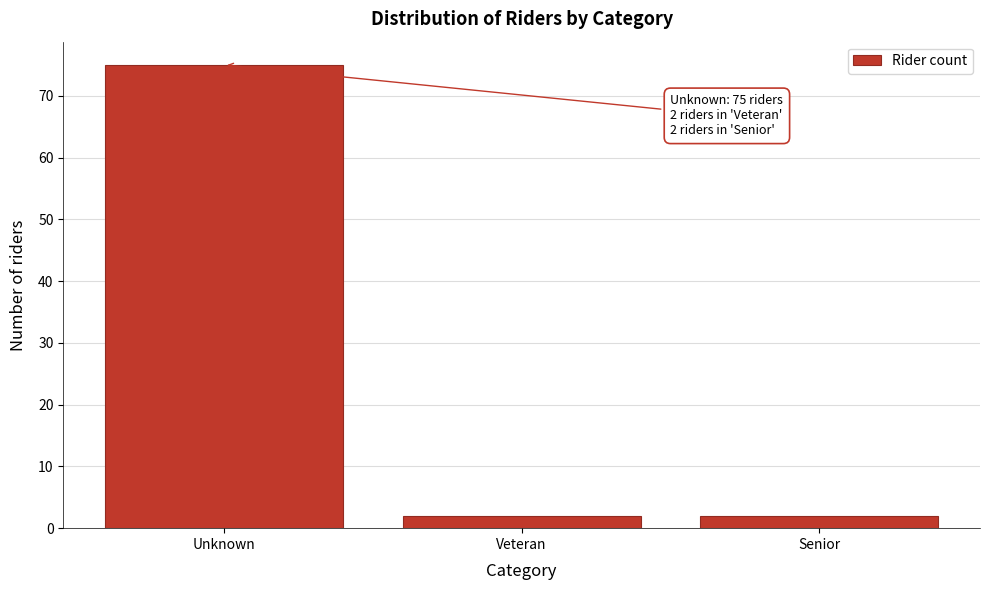

Reading left to right, list all the values displayed in this chart.

Unknown=75	Veteran=2	Senior=2